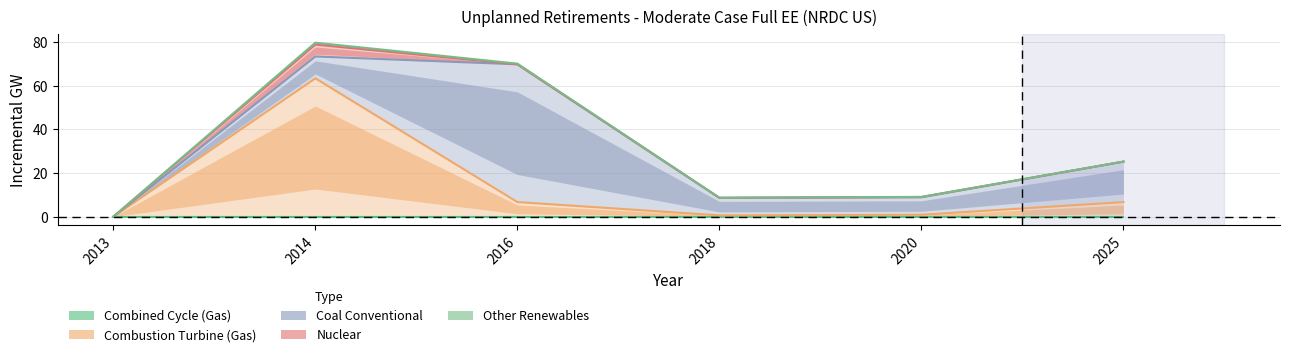

True or false: Coal Conventional and Combustion Turbine (Gas) intersect in this chart.

False